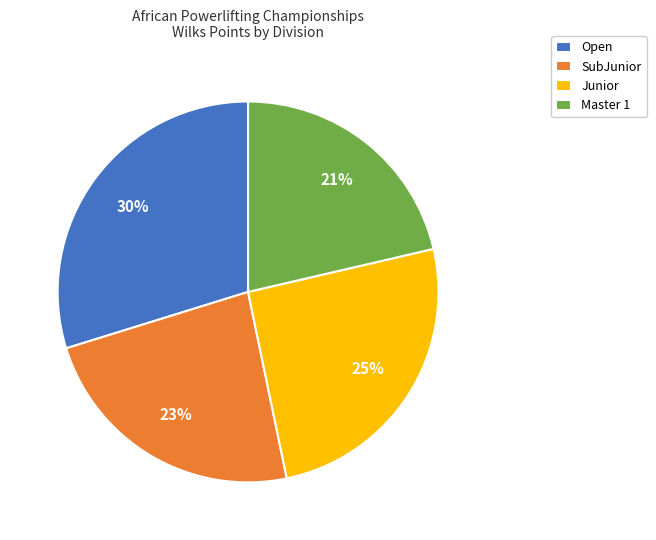

To the nearest percent, what portion does Open represent?

30%